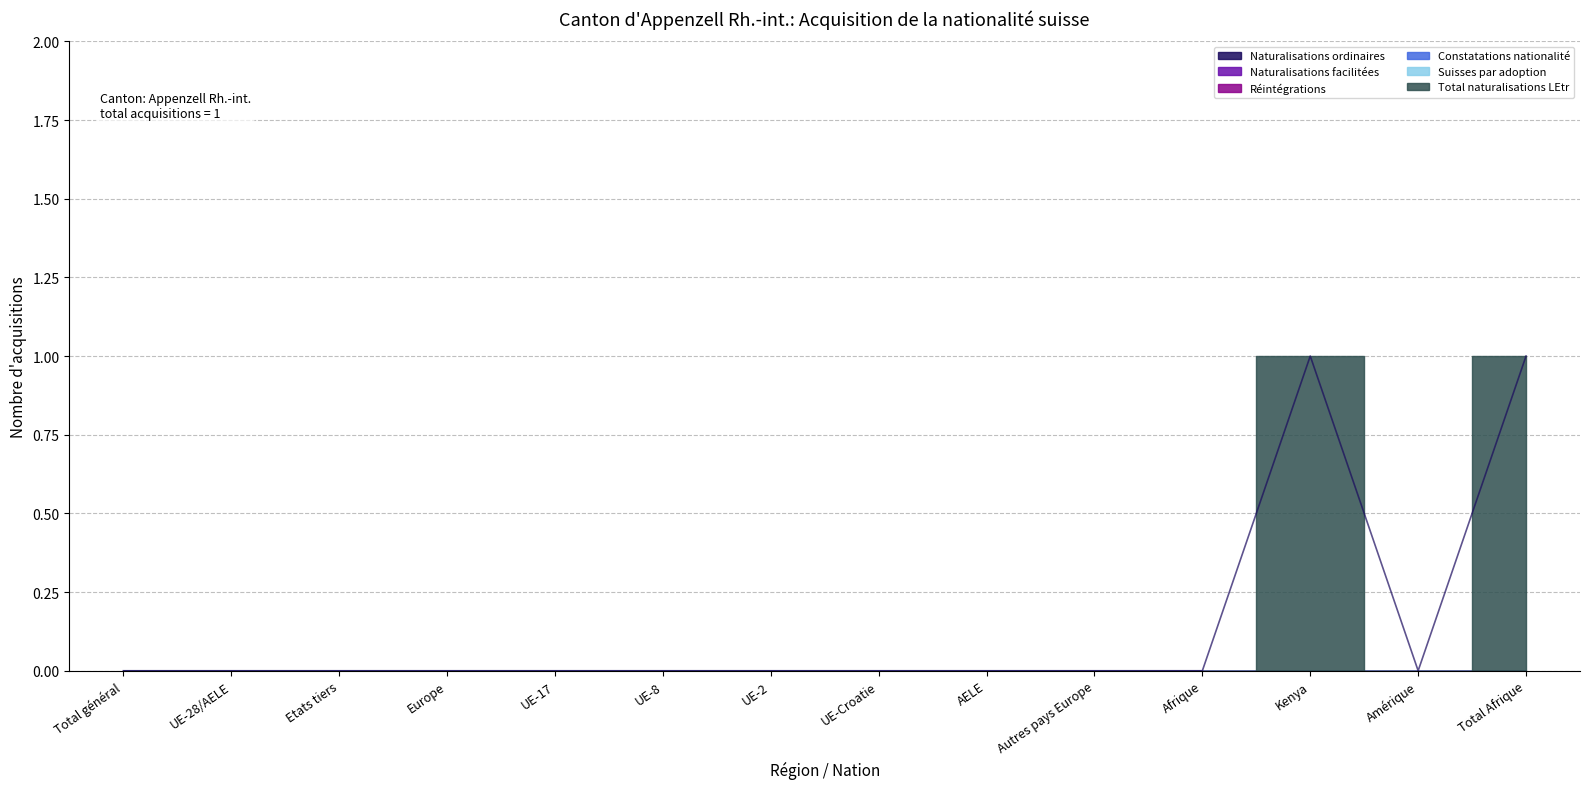

At how many categories does at least one series exceed 0?

2